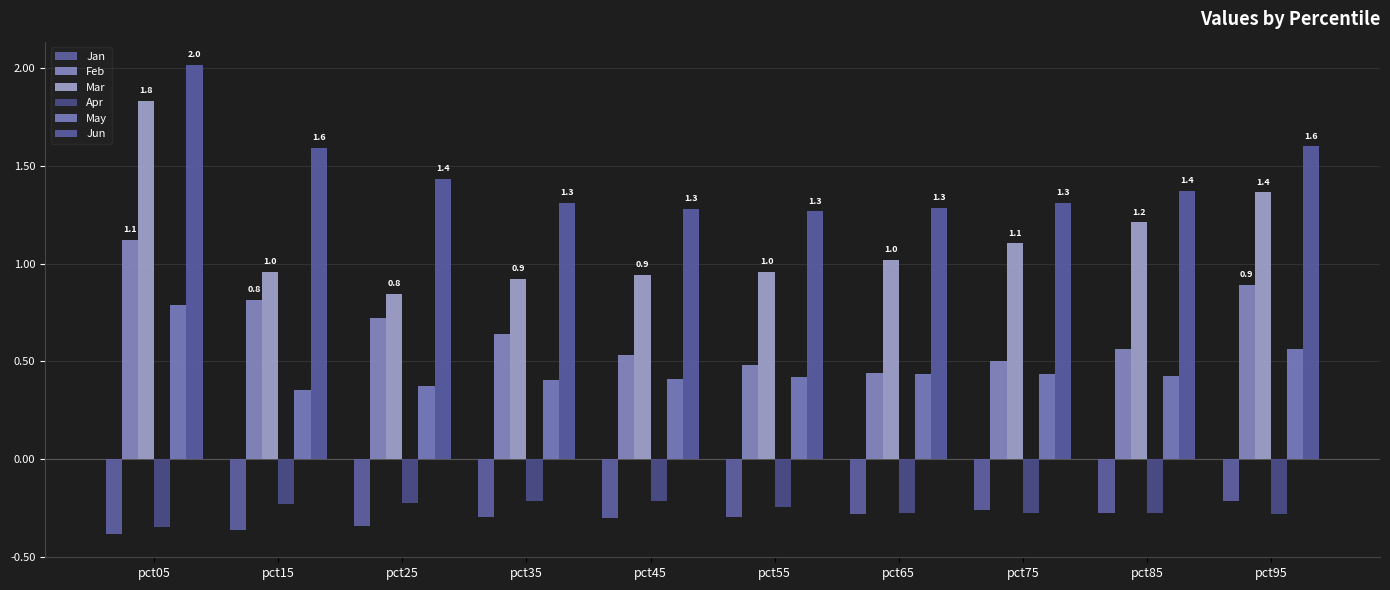

How many bars are there in total?

60